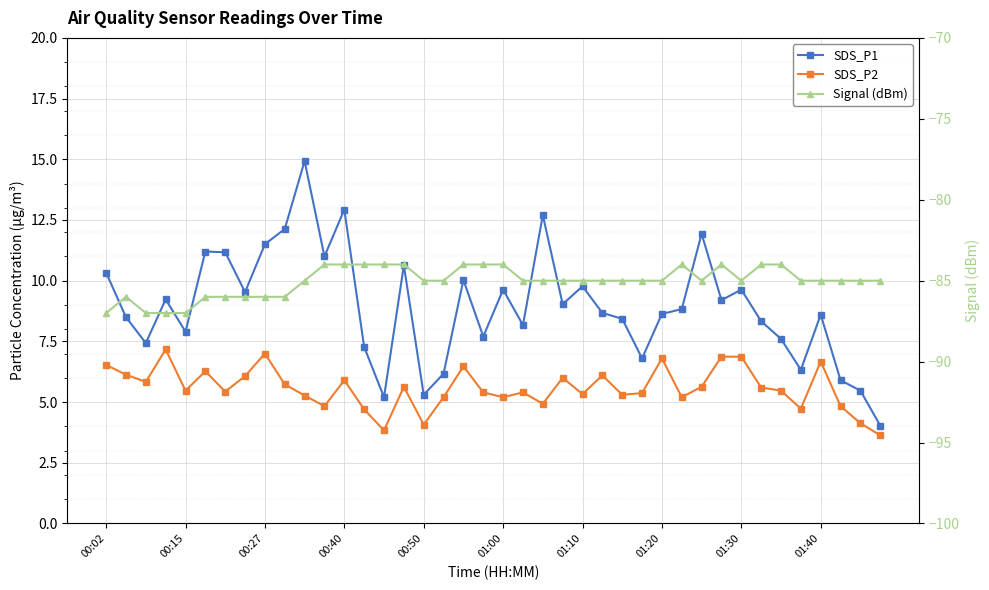

True or false: SDS_P2 and SDS_P1 intersect in this chart.

False